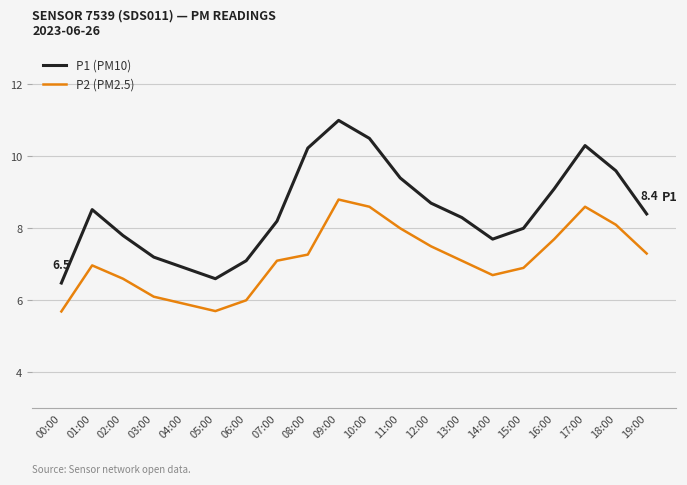

Is it true that P1 (PM10) equals 11.5 at 02:00?

False